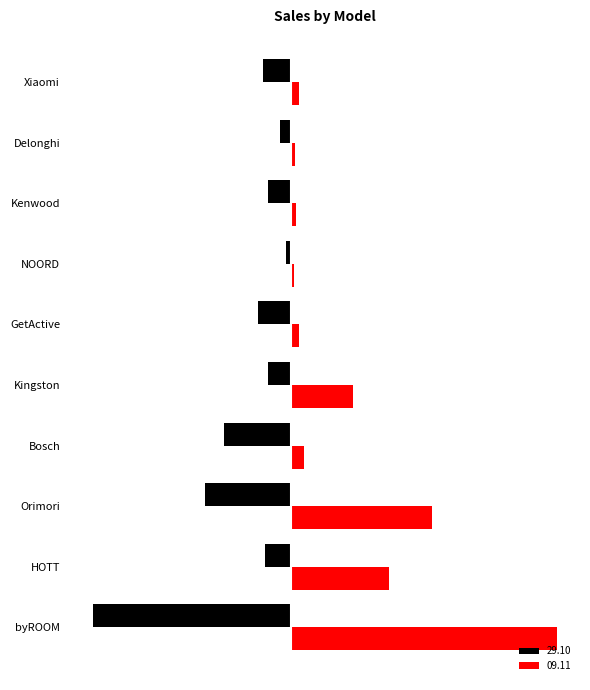

True or false: 29.10 has a value of -168684.0 at Orimori.

True